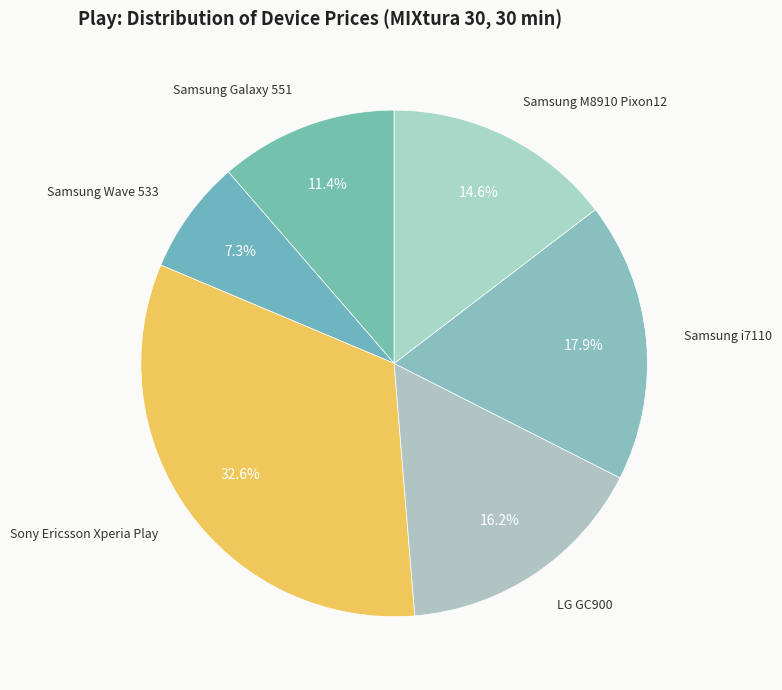

Which has a higher value, Samsung M8910 Pixon12 or Samsung Galaxy 551?

Samsung M8910 Pixon12